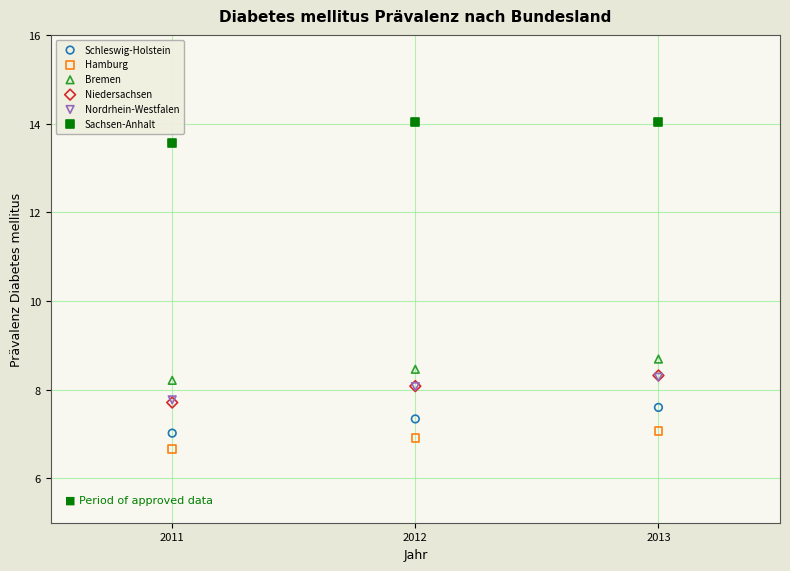

Which series contains the lowest Y value?

Hamburg